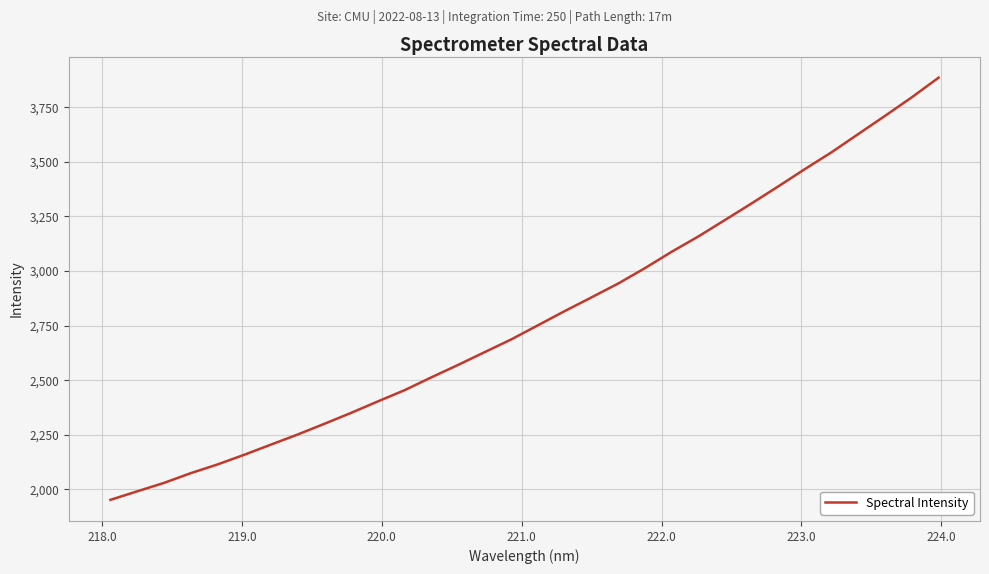

What is the minimum value shown in the chart?

1952.2